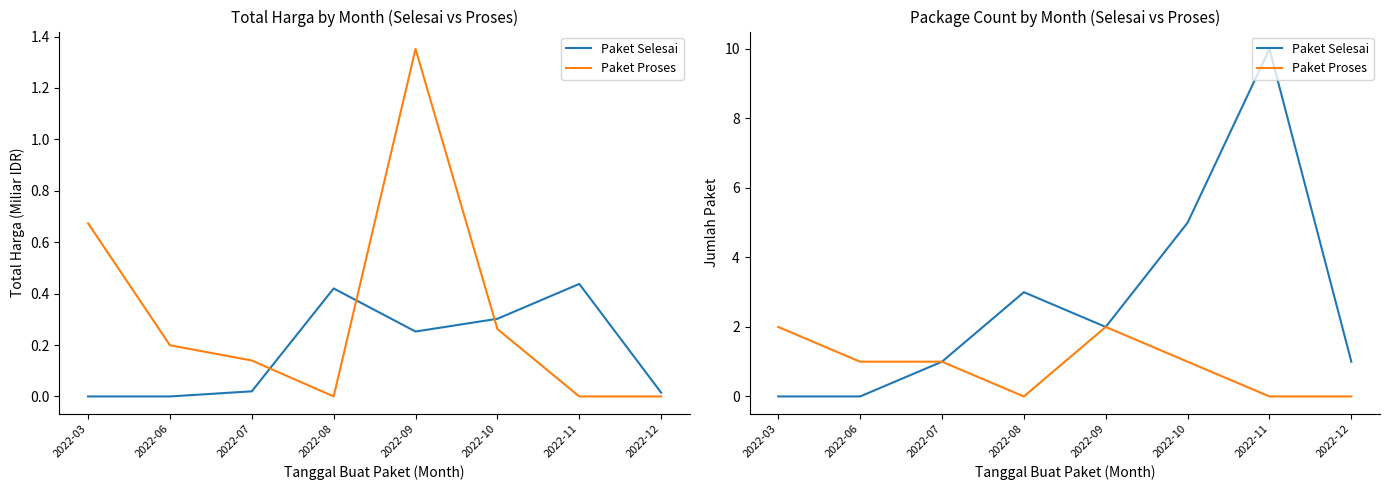

True or false: Paket Proses has a value of 1 at 2022-07.

True